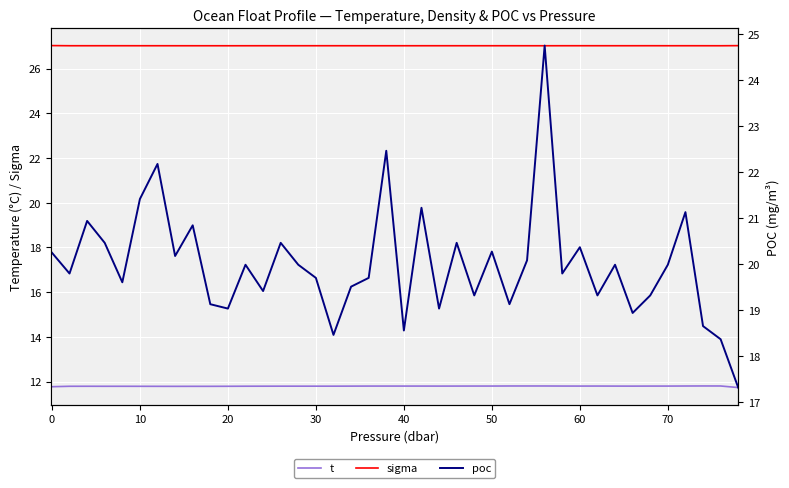

What is the value of the poc point at the 36th from the left?

20.0